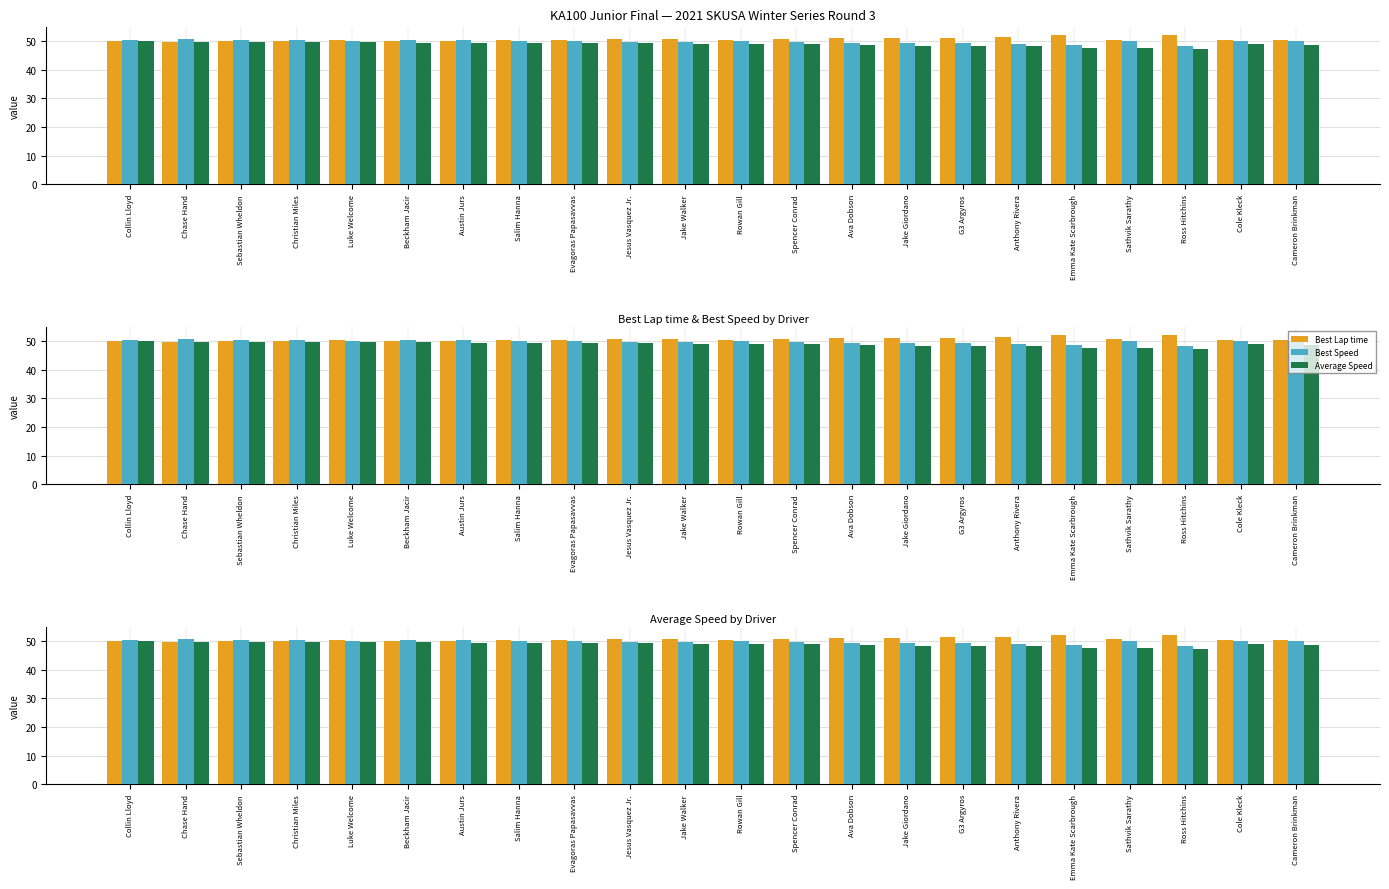

Which has a higher value, Chase Hand or Beckham Jacir?

Beckham Jacir